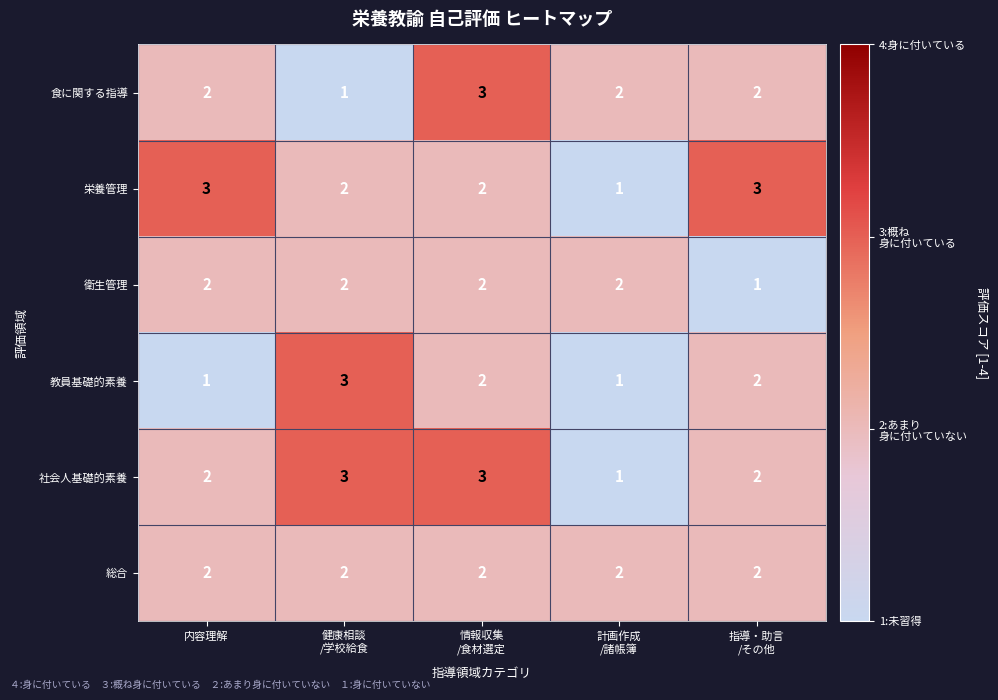

At how many categories does at least one series exceed 1?

5